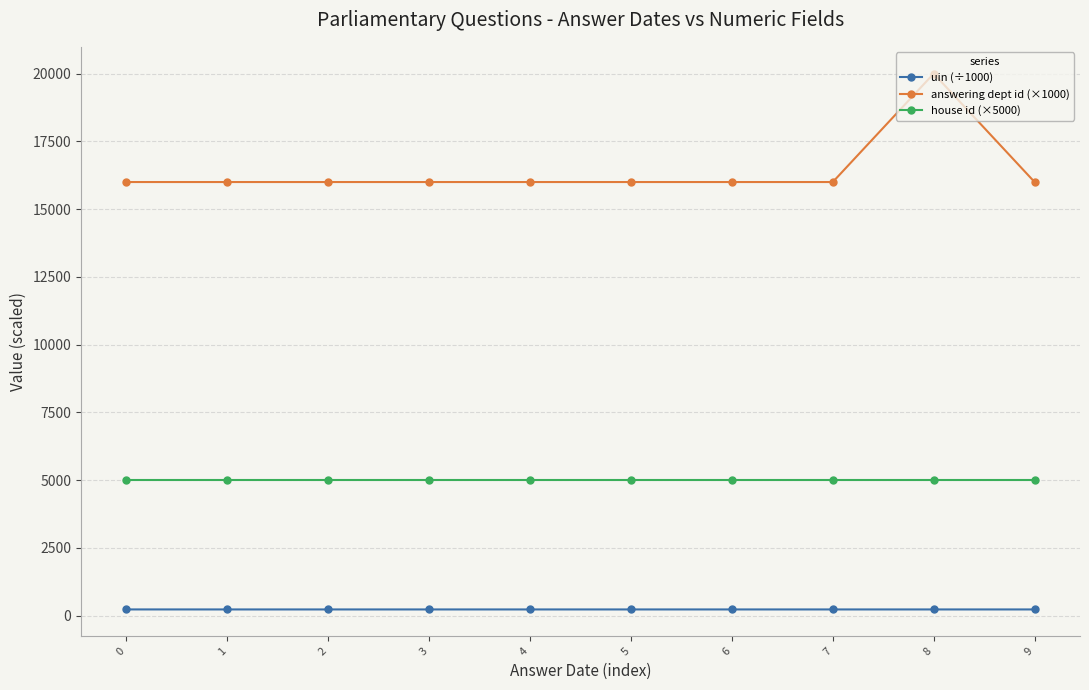

What is the difference between the highest and lowest values at 9?

15770.3